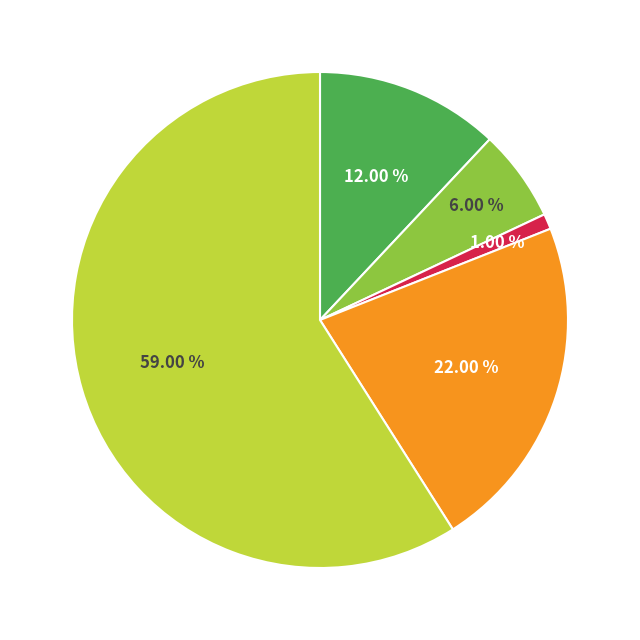

How many slices are in this pie chart?

5